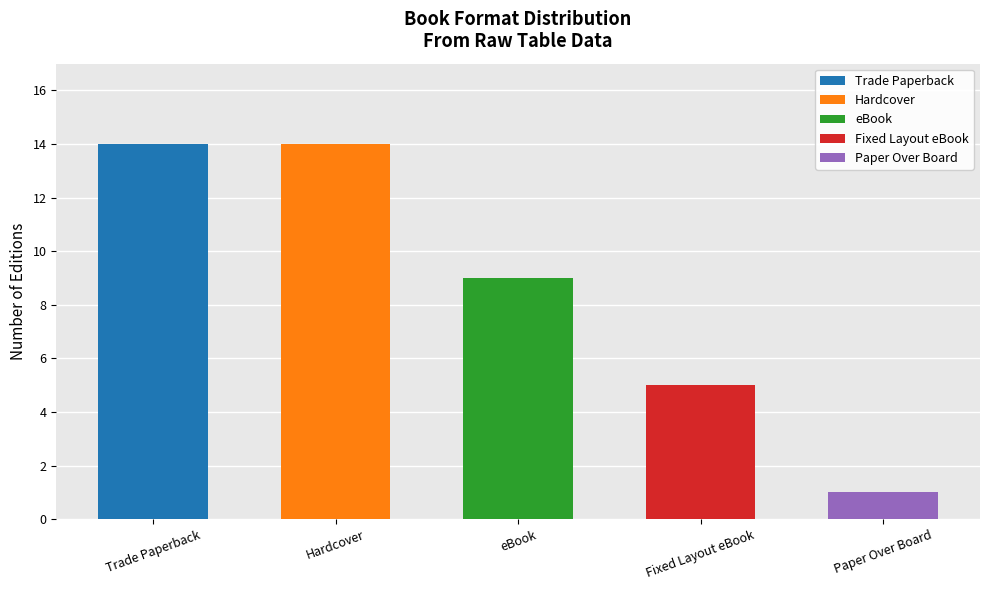

What is the sum of all values?

43